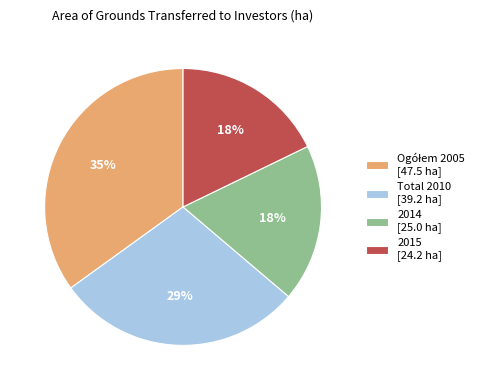

Is it true that Total 2010 [39.2 ha] is 19% of the pie?

False